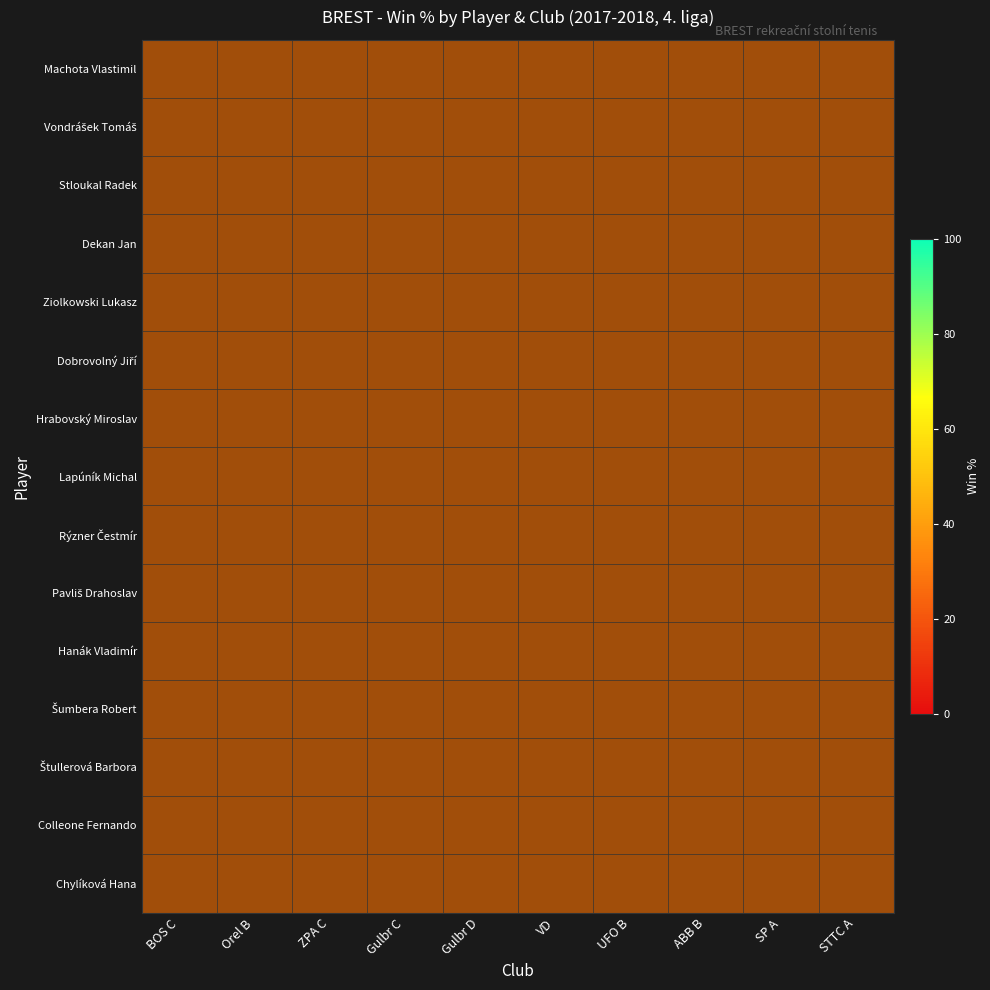

List the labels in order of Machota Vlastimil value, smallest first.

Orel B, ZPA C, Gulbr C, Gulbr D, VD, UFO B, ABB B, SP A, STTC A, BOS C